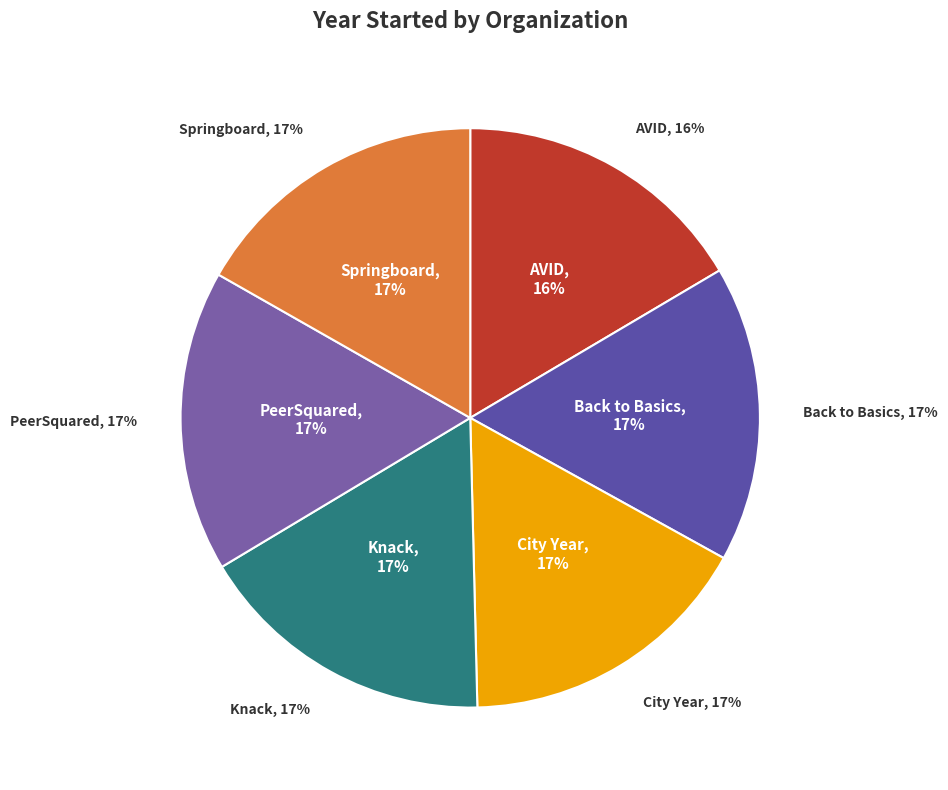

What percentage do City Year and Springboard Collaborative together represent?

33.3%